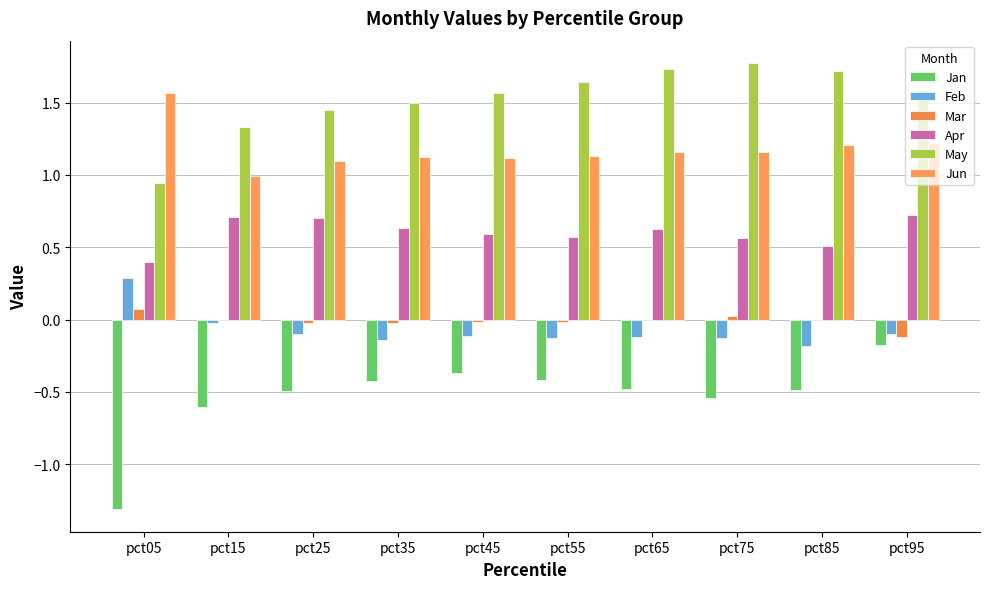

List the labels in order of Feb value, largest first.

pct05, pct15, pct25, pct95, pct45, pct65, pct55, pct75, pct35, pct85